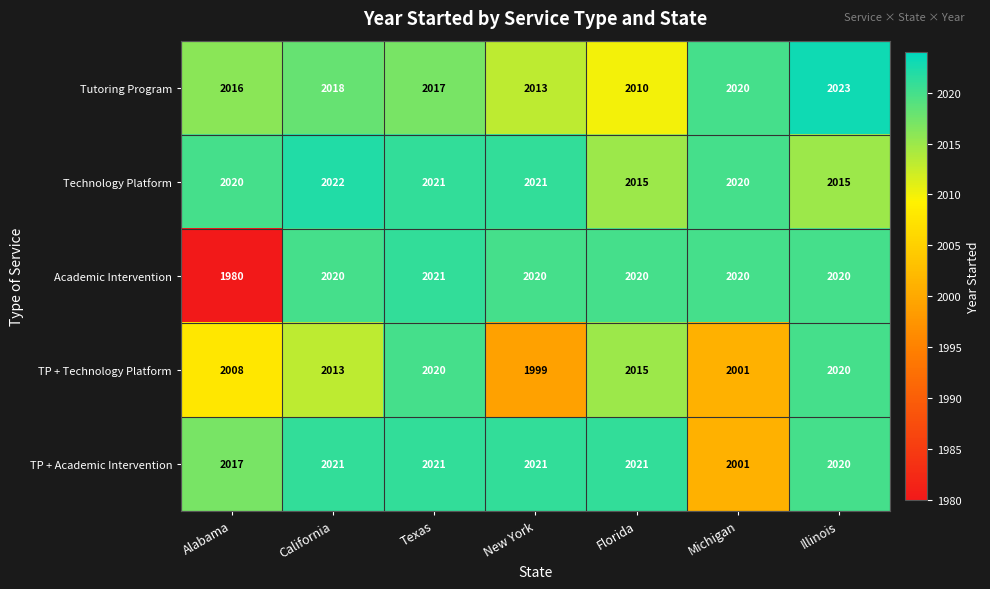

The value of Tutoring Program at Florida is 2010. True or false?

True